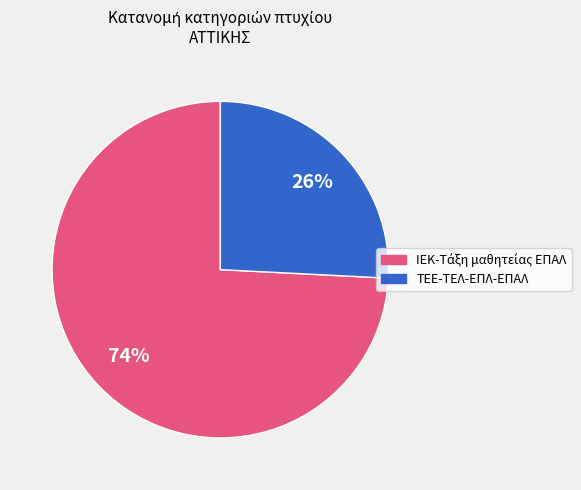

Does any single category account for the majority?

Yes